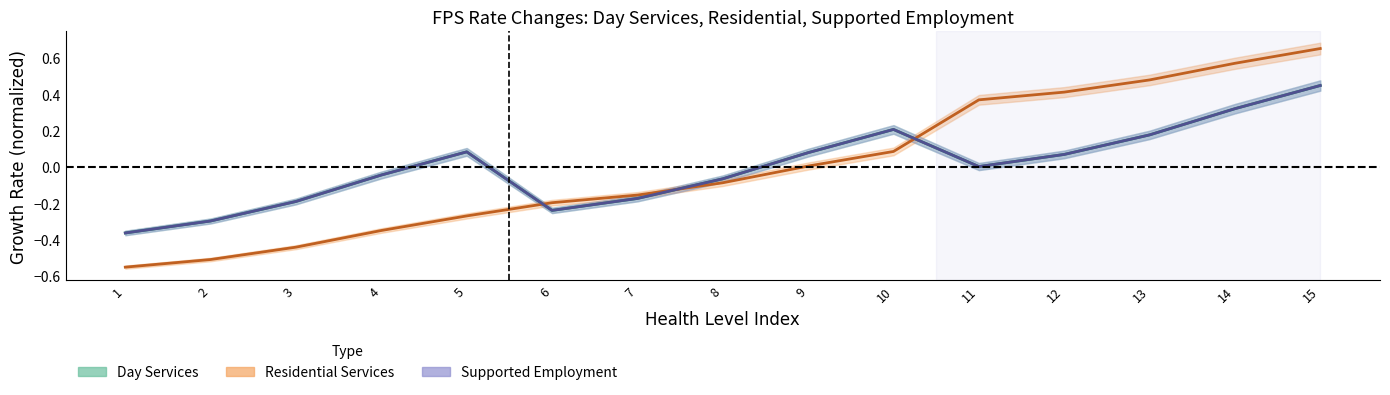

Read the Day Services FY2024 value at 14.

0.3